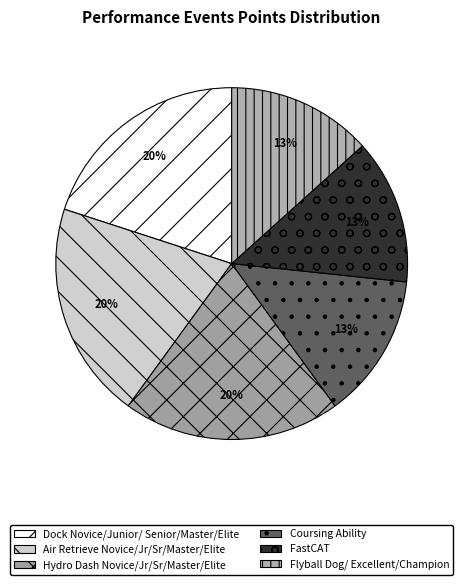

What is the largest slice in the pie chart?

Dock Novice/Junior/
Senior/Master/Elite